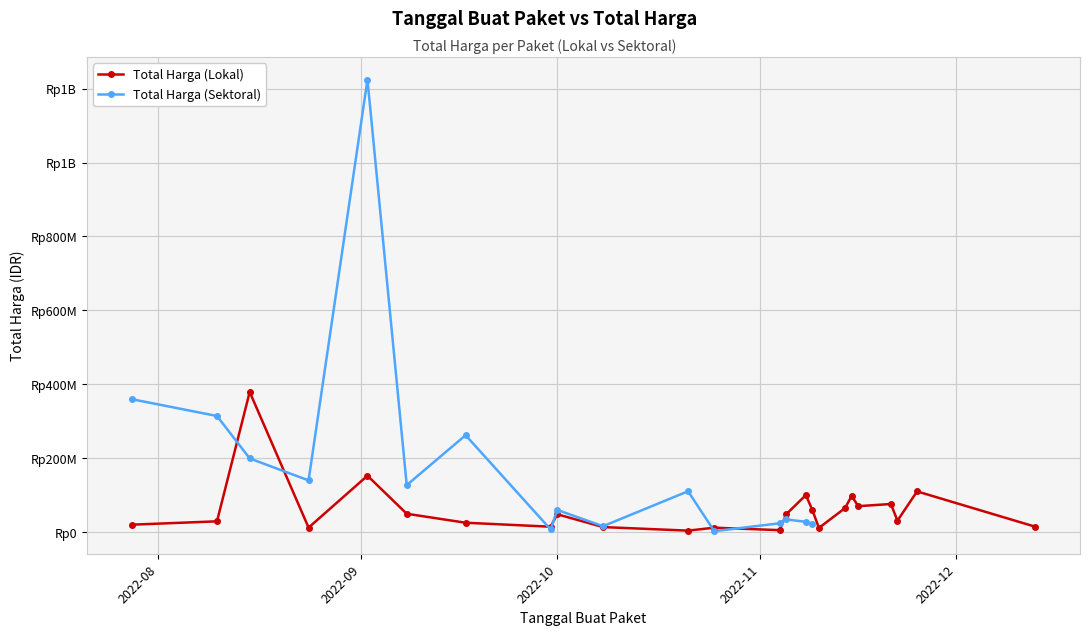

What is the approximate value at 2022-11-21, to the nearest 100?

75920000